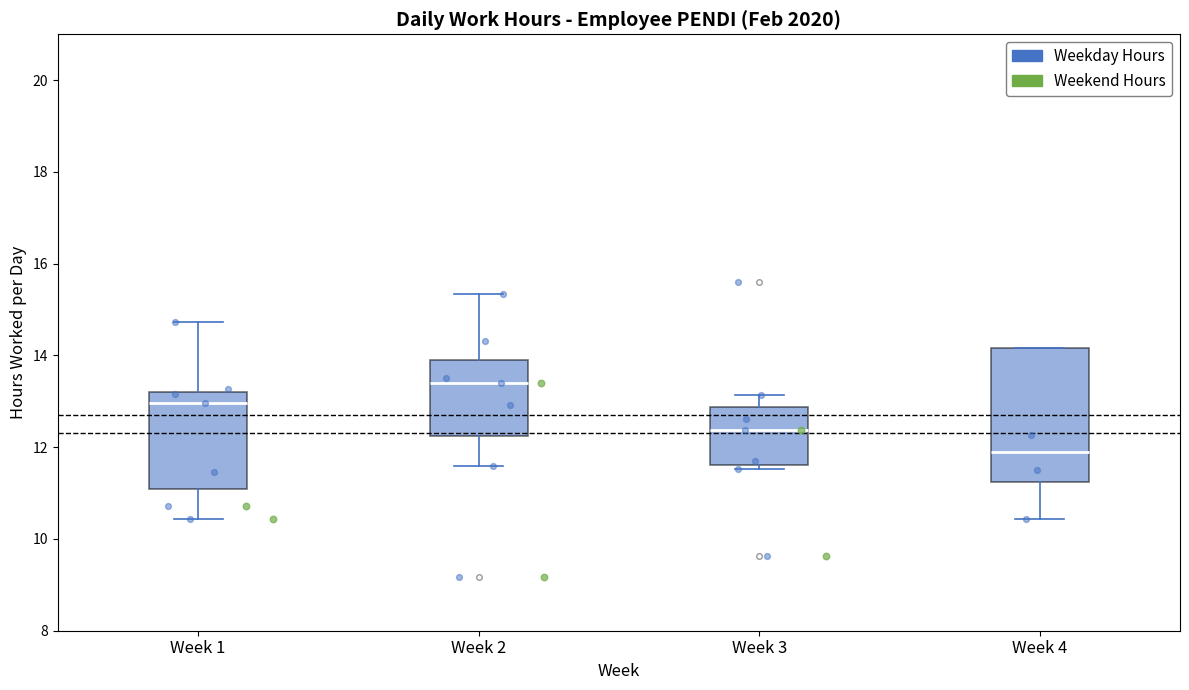

Where does the lower whisker of the box for Week 4 end on the y-axis? The values are not printed on the chart, so give them approximately, as read against the axis.

10.4